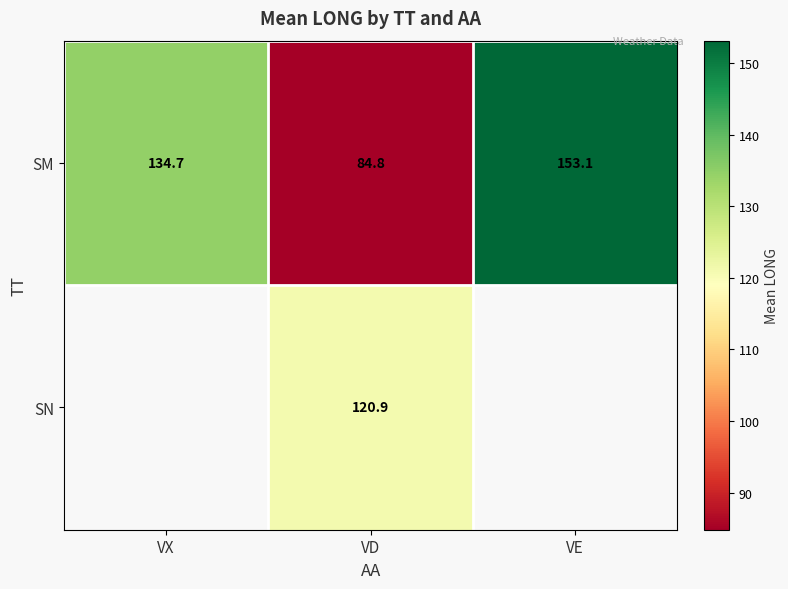

At how many categories does at least one series exceed 122?

2